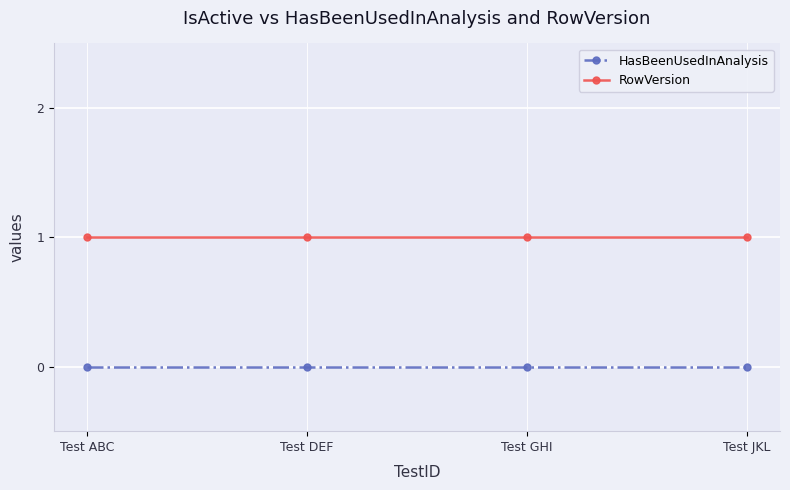

How many lines are shown in the chart?

2